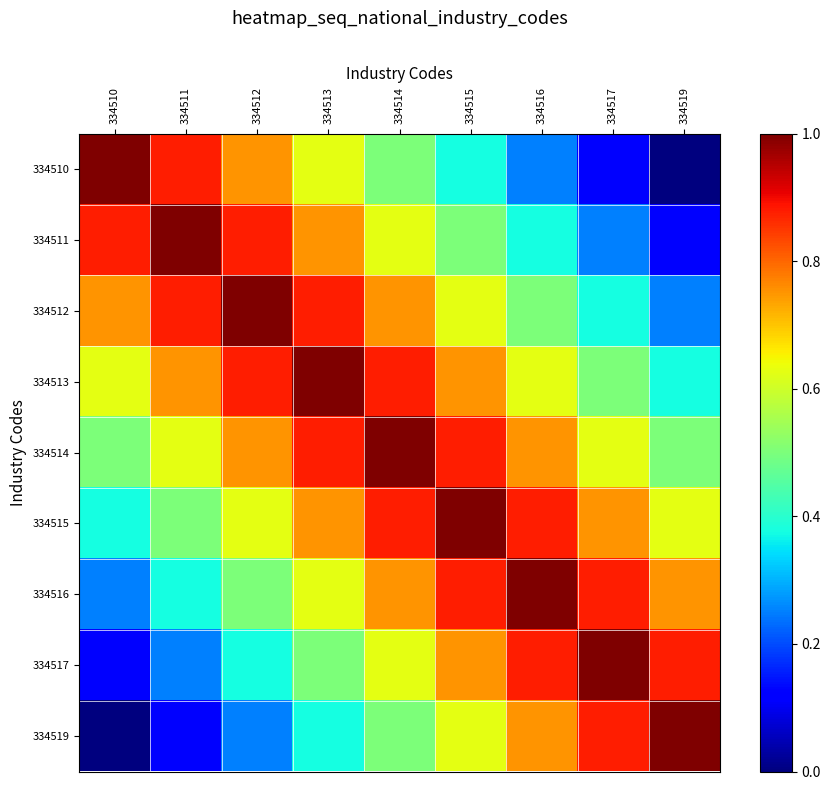

Which series has the largest total across all categories?

334514